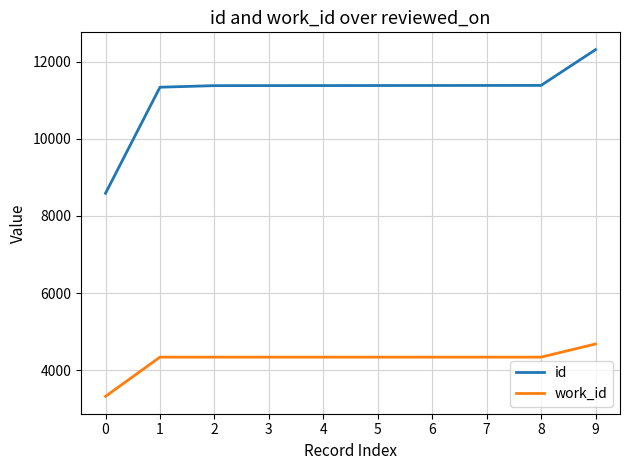

List the series in order of their overall mean, lowest first.

work_id, id